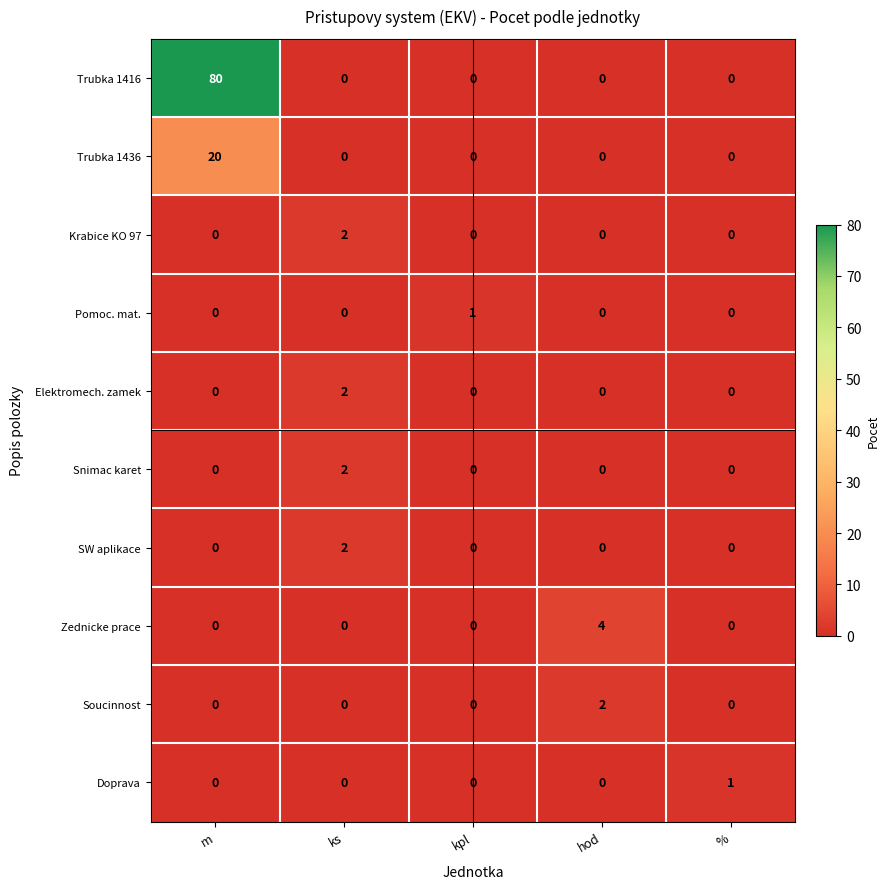

What is the maximum value for Trubka 1416?

80